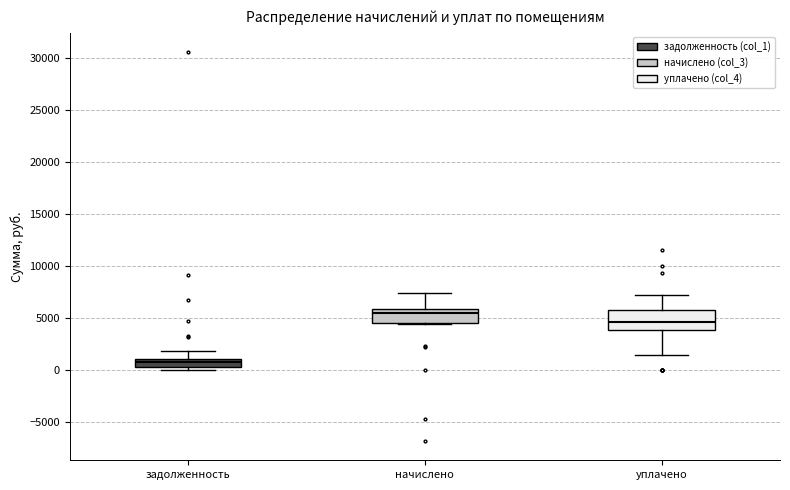

Where is the upper edge of the box for начислено on the y-axis? The values are not printed on the chart, so give them approximately, as read against the axis.

6000